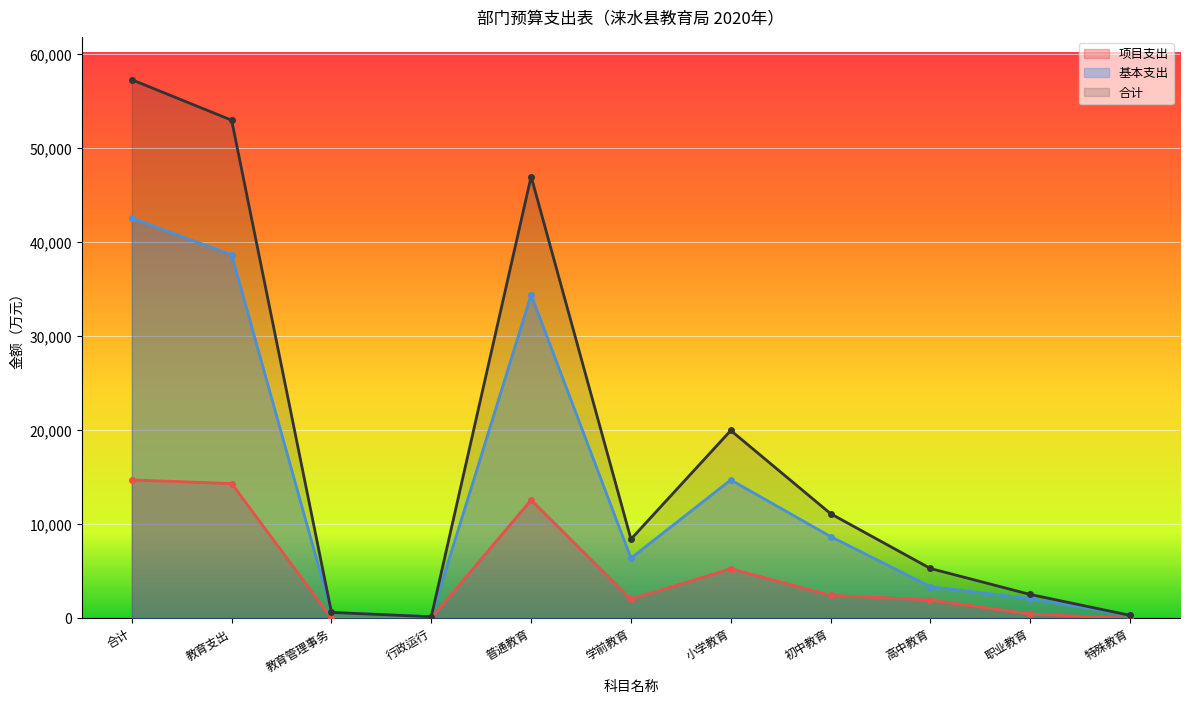

Where is 项目支出 nearest to the value 7360?

小学教育